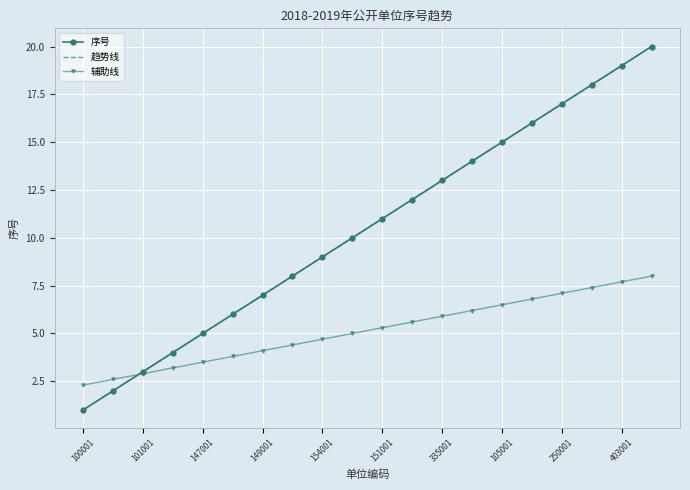

At which category is the sum across all series the highest?

19